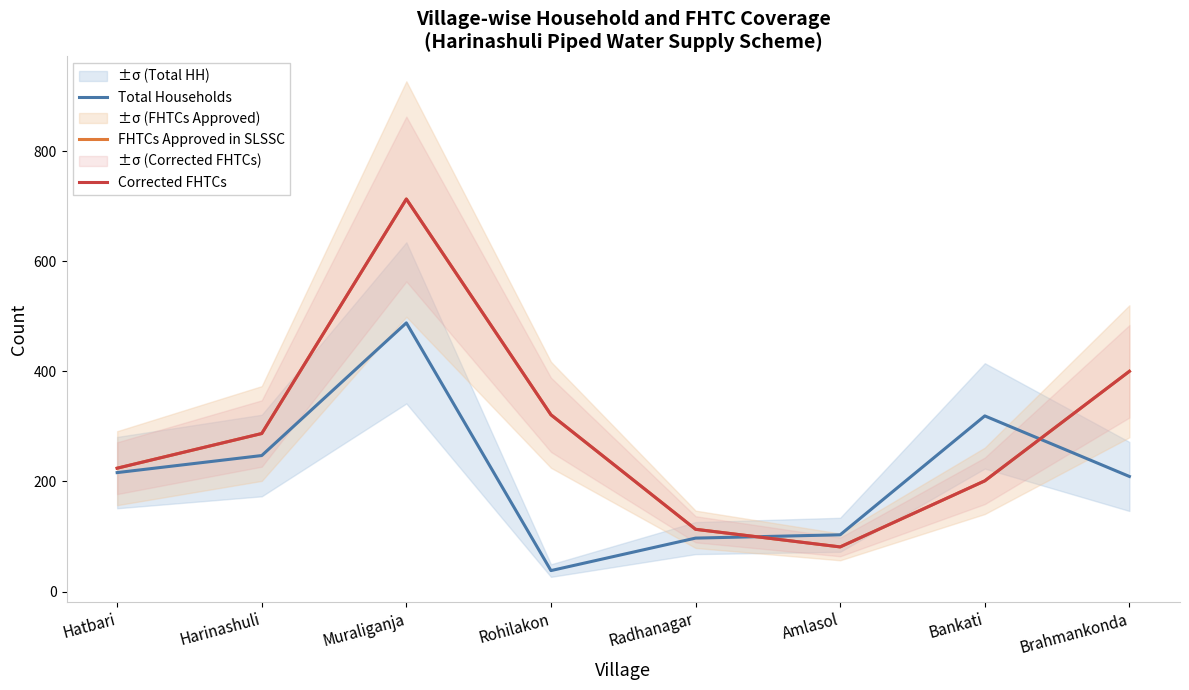

At which category is the sum across all series the highest?

Muraliganja